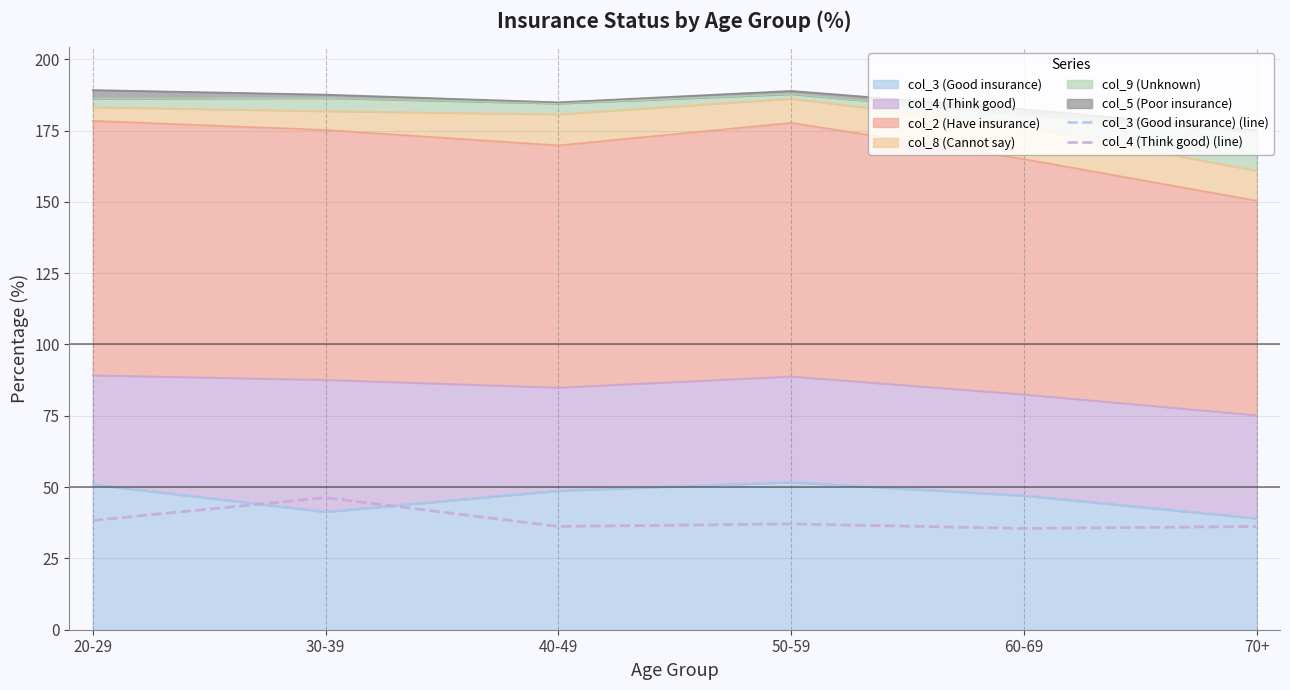

Where do col_4 (Think good) (line) and col_3 (Good insurance) (line) first cross each other?

20-29 and 30-39